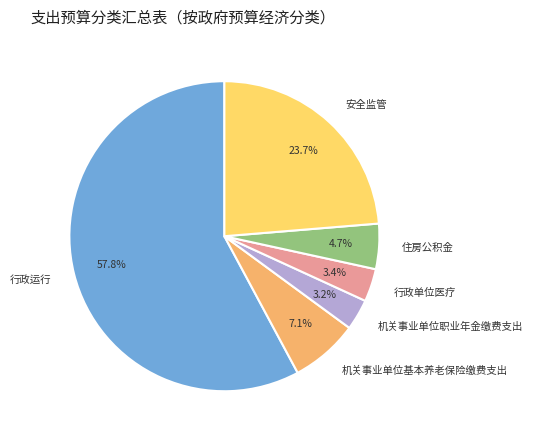

Do 安全监管 and 行政单位医疗 together represent more than half of the pie?

No